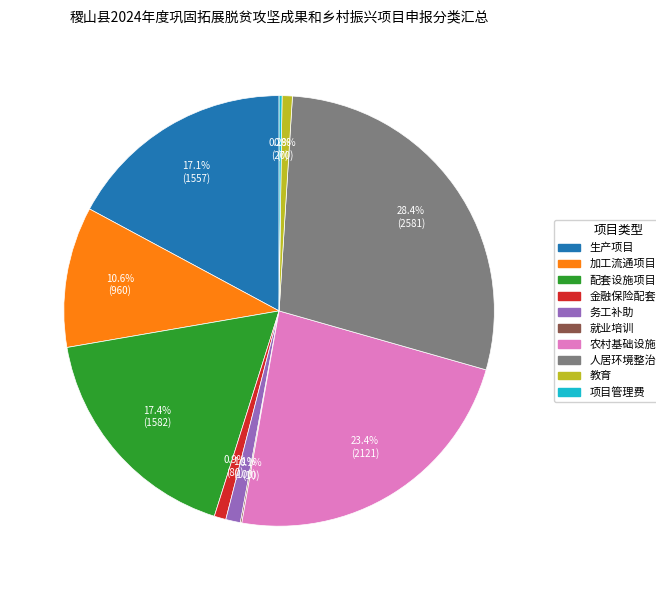

Does 人居环境整治 account for over 50% of the chart?

No